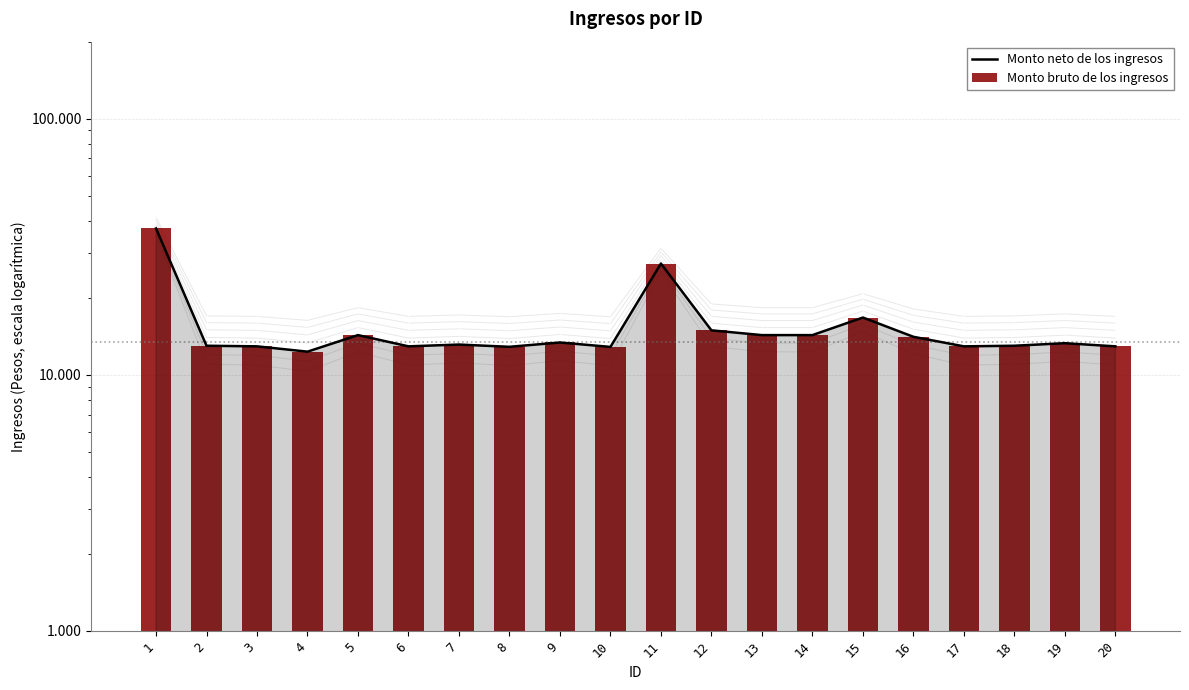

The Monto neto de los ingresos series shows 37271.0 at 11. True or false?

False